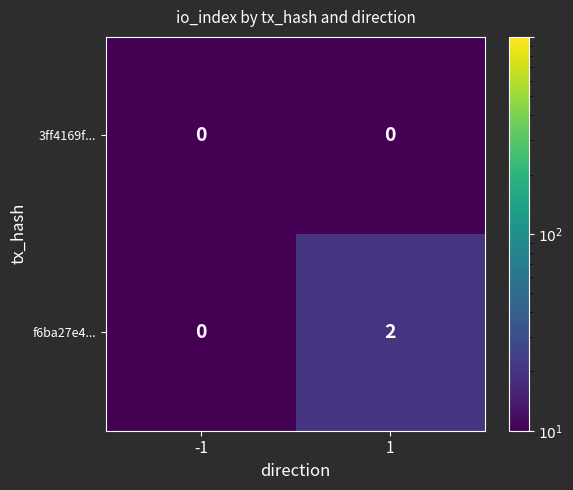

True or false: f6ba27e4... has a value of -1 at -1.

False